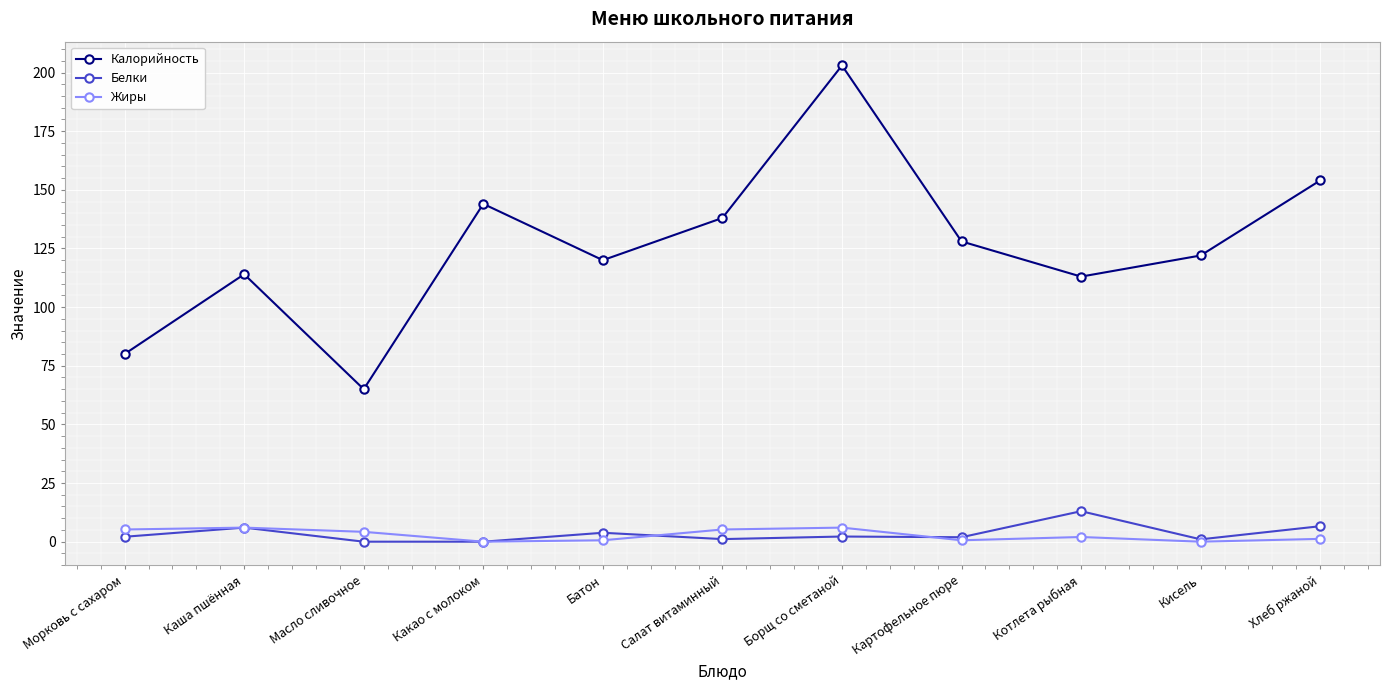

Which series has the largest range (max minus min)?

Калорийность